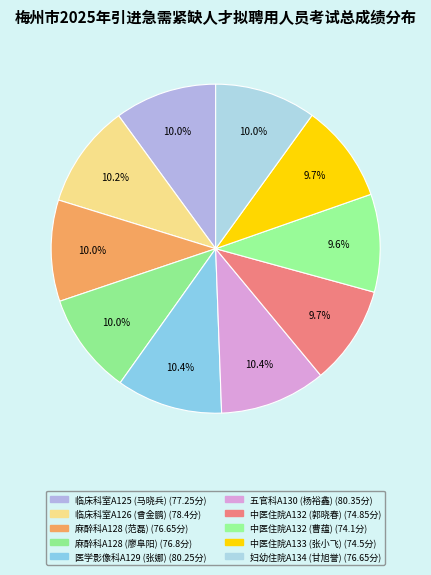

How many slices are in this pie chart?

10